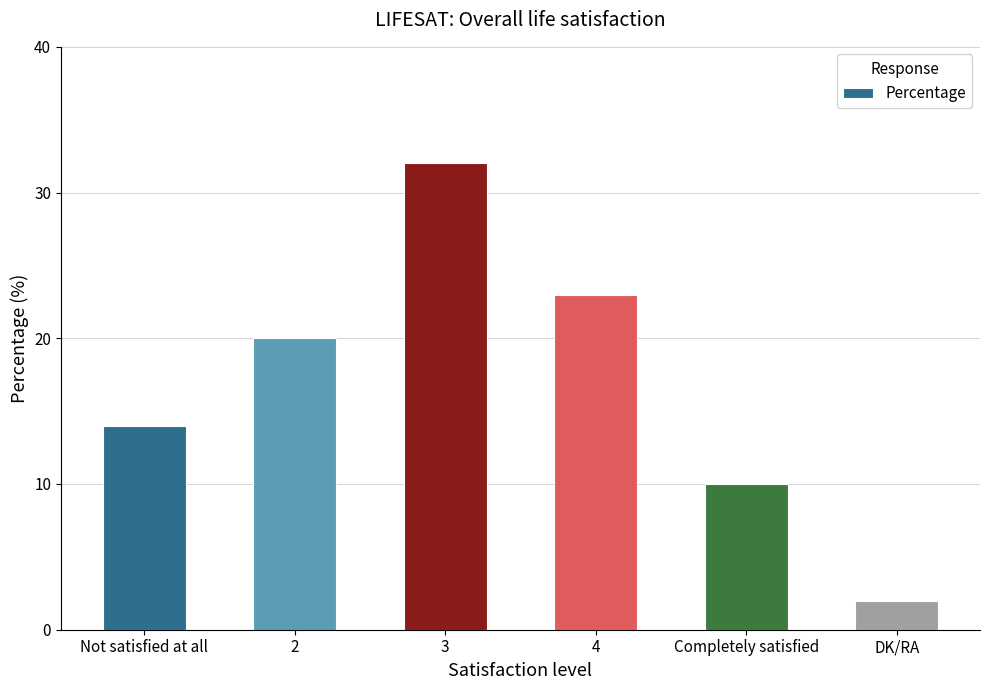

How many bars are there in total?

6